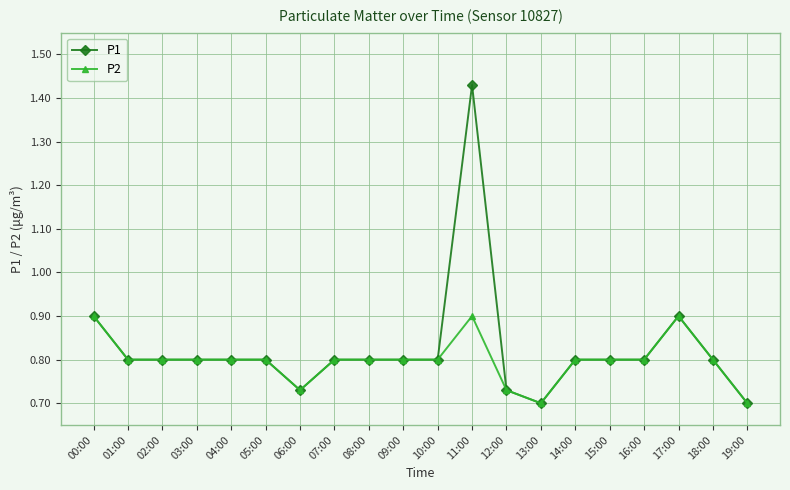

The P1 series shows 0.8 at 16:00. True or false?

True